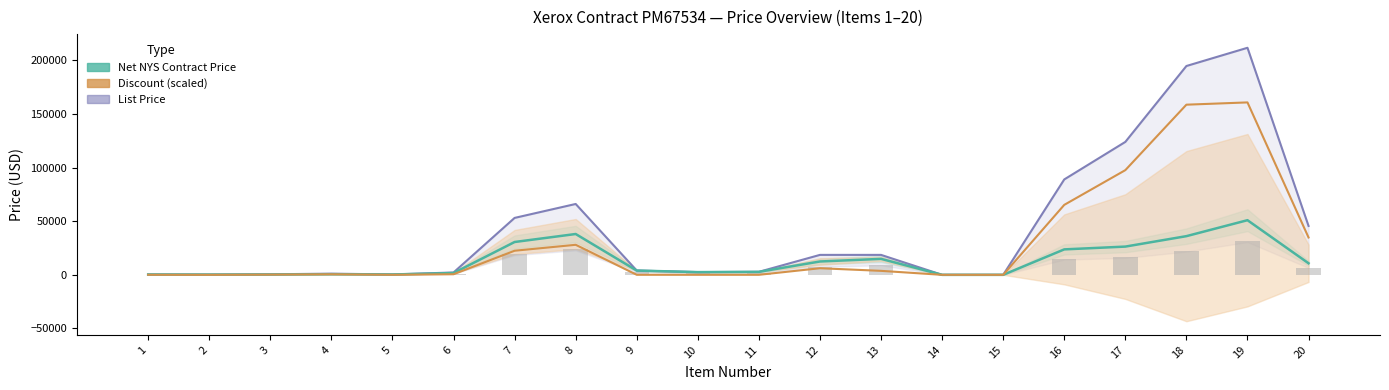

Which series has the largest total across all categories?

List Price (line)